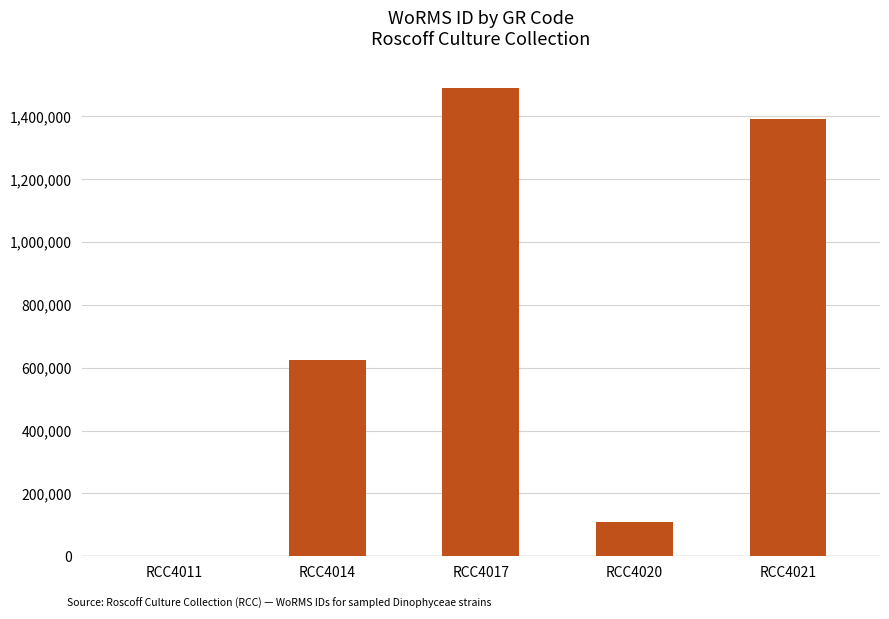

What is the sum of all values?

3617218